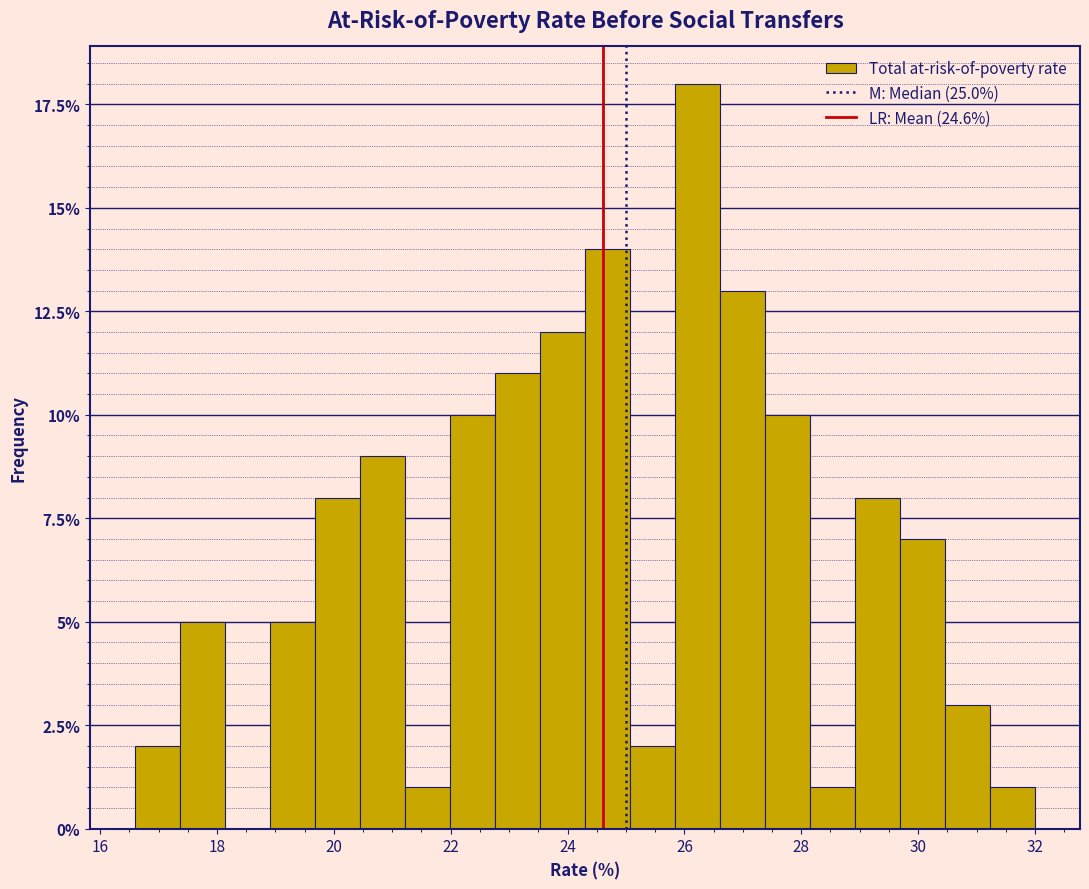

Read against the x-axis, roughly where is the centre of the tallest bar?

26.2